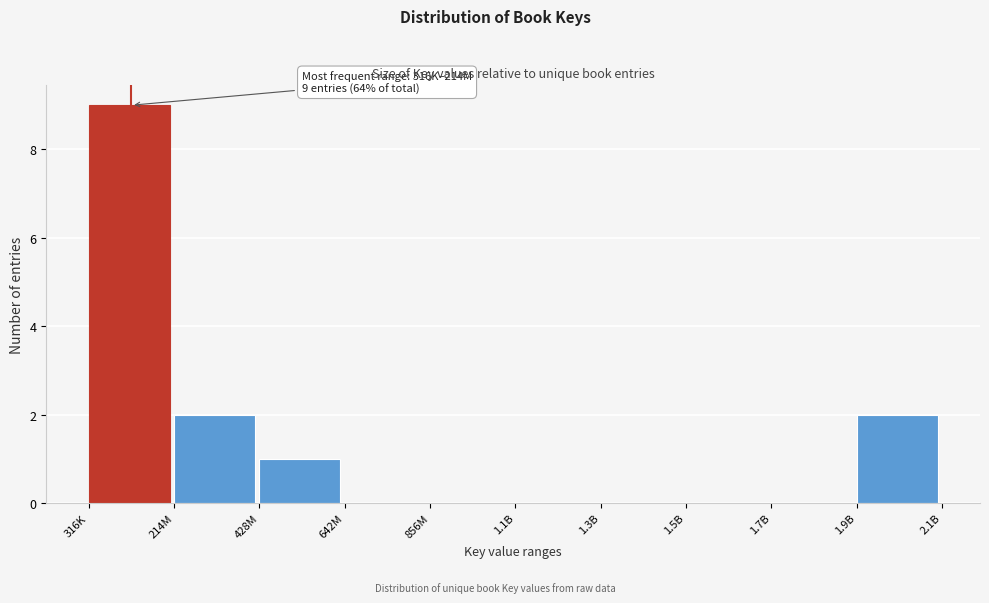

Reading right to left, list all the values displayed in this chart.

1.9B=2	1.7B=0	1.5B=0	1.3B=0	1.1B=0	856M=0	642M=0	428M=1	214M=2	316K=9